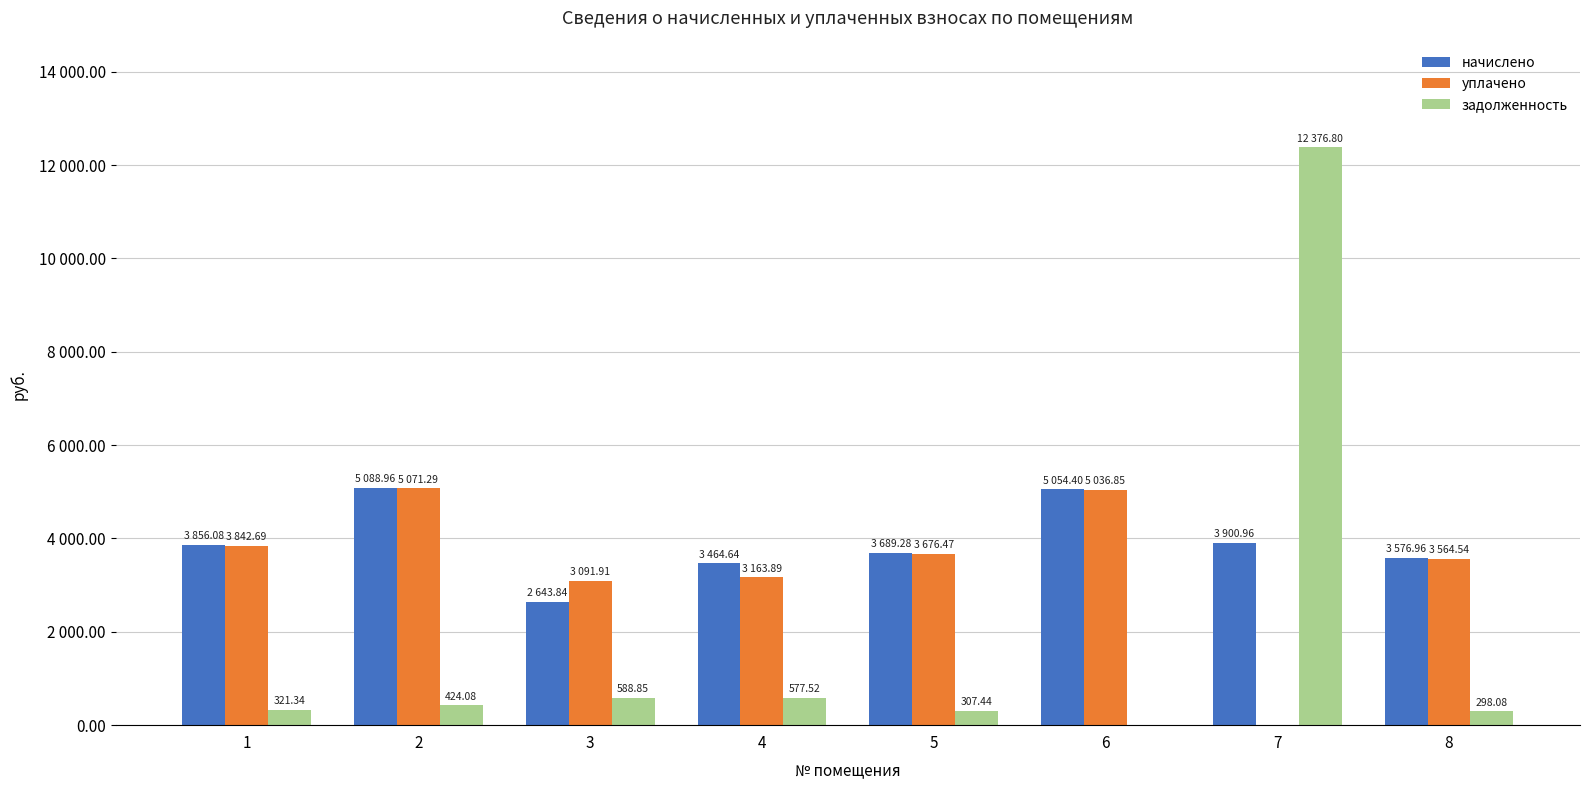

True or false: начислено has a value of 1745.1 at 4.

False